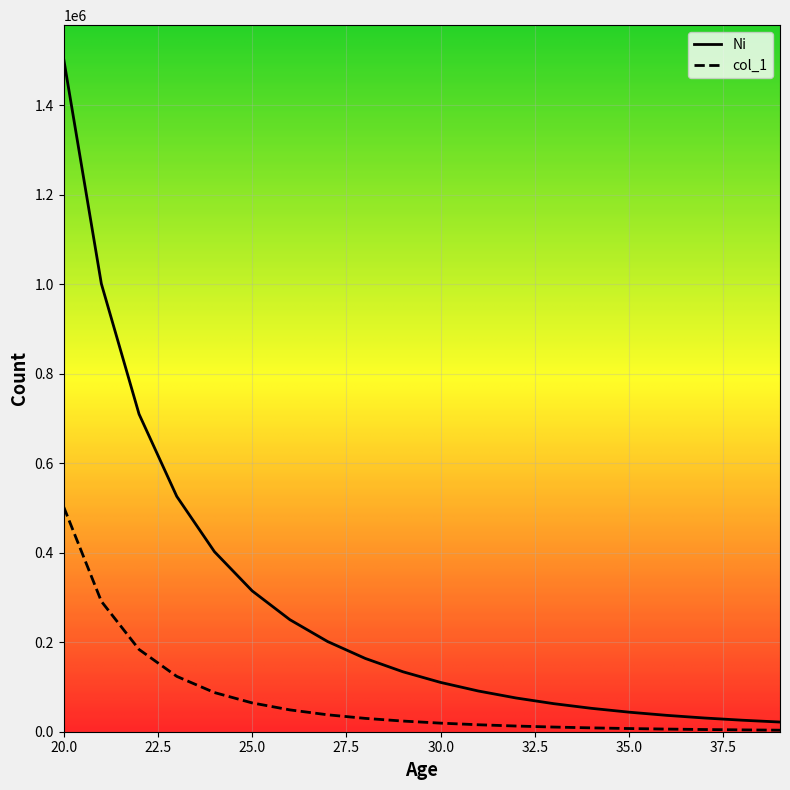

How many lines are shown in the chart?

2